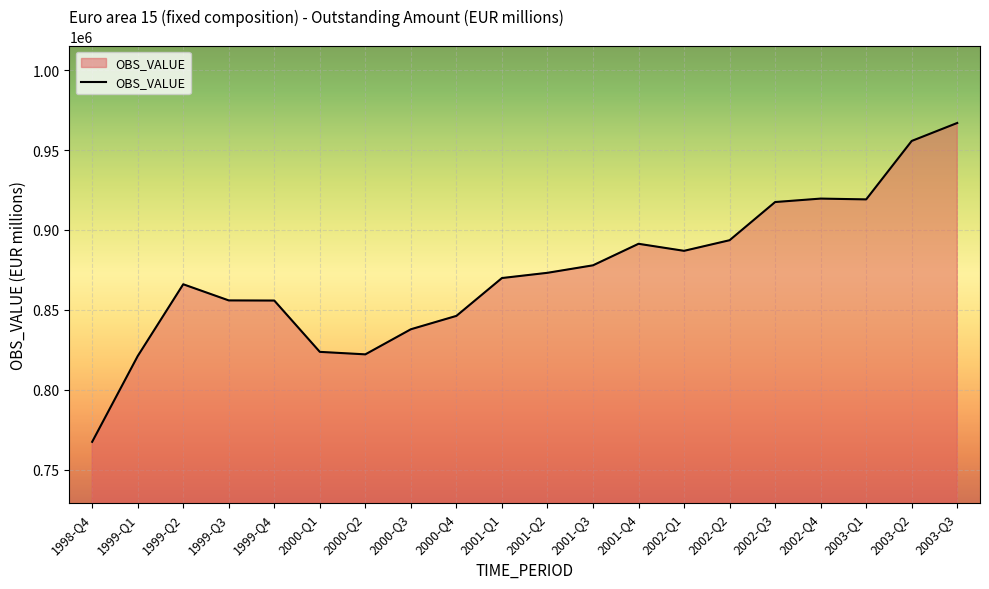

What is the difference between the values at 2001-Q2 and 2002-Q2?

20388.8